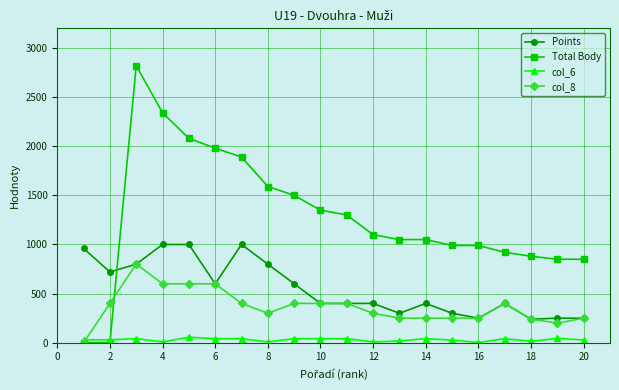

List the series in order of their overall mean, highest first.

Total Body, Points, col_8, col_6